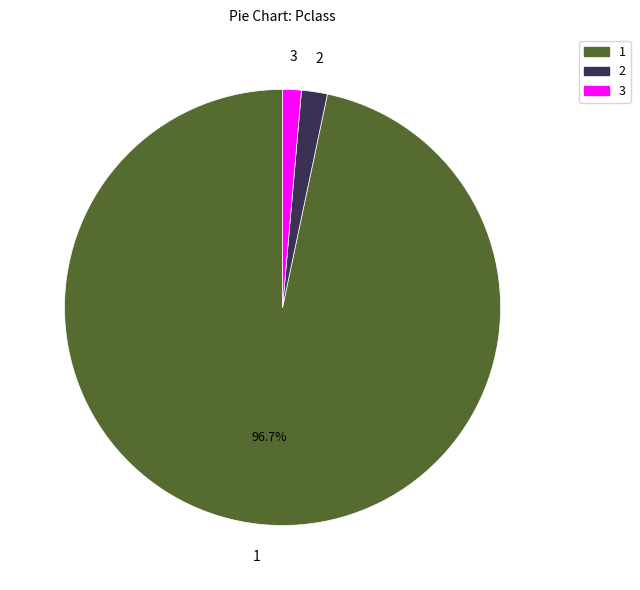

How many segments does this pie chart have?

3